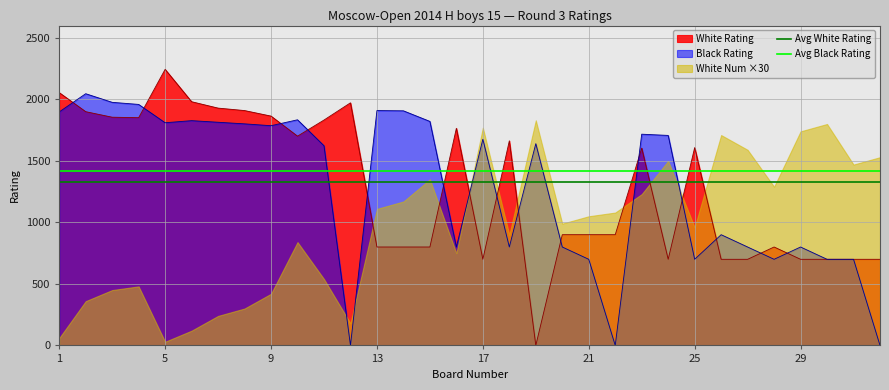

What is the highest value of the White Rating series?

2244